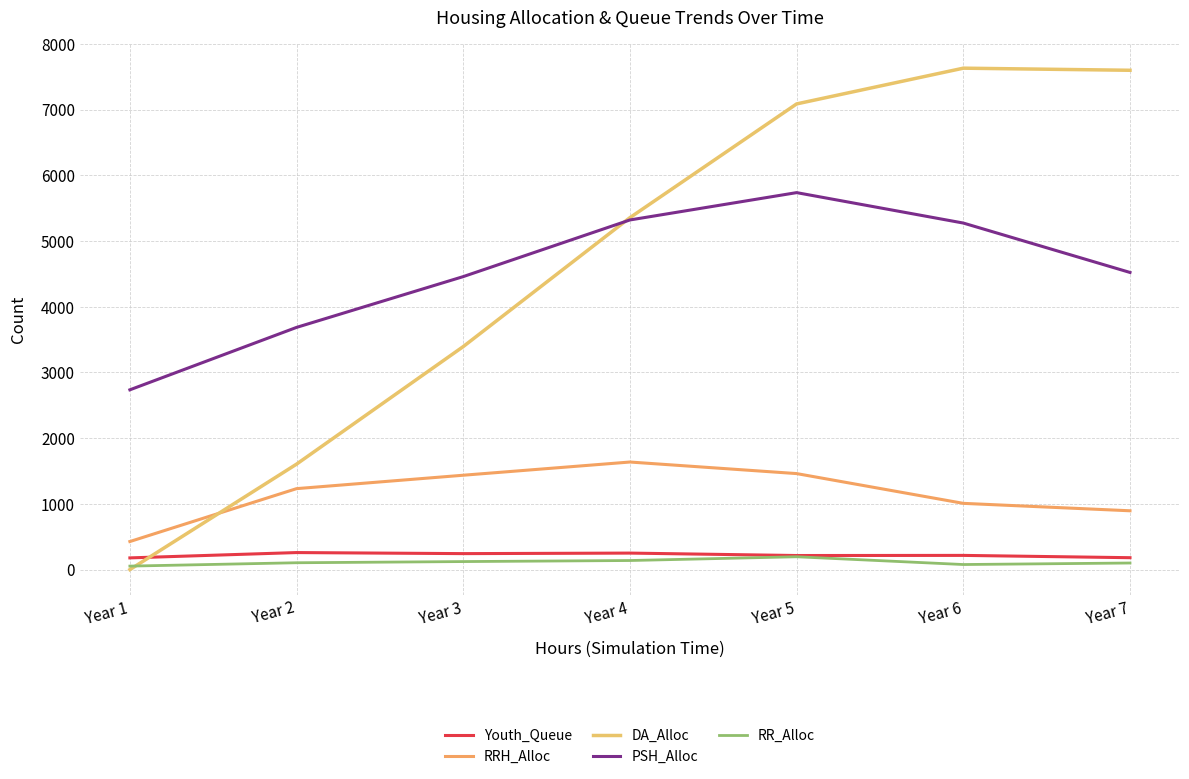

Count the number of data series in this chart.

5